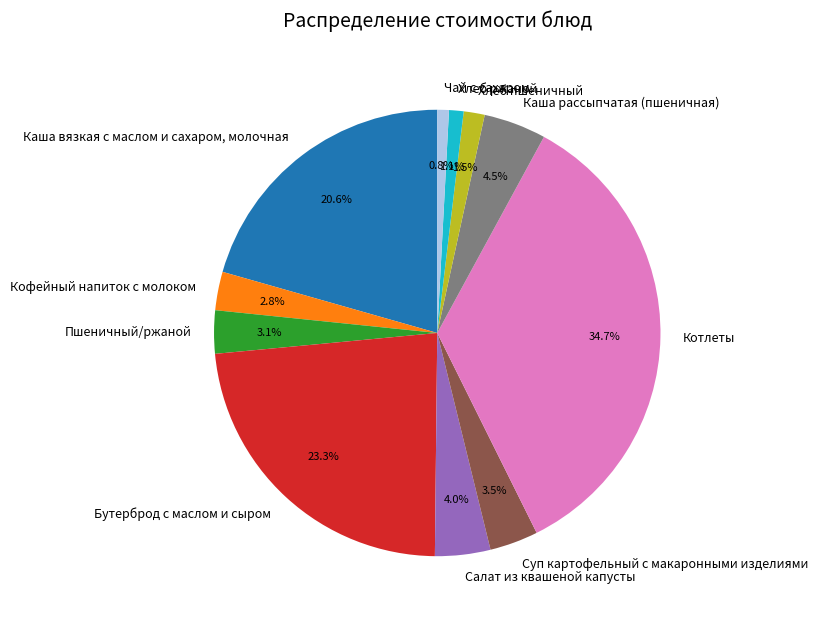

Combined, what portion of the pie is Каша рассыпчатая (пшеничная) and Хлеб пшеничный?

6.0%